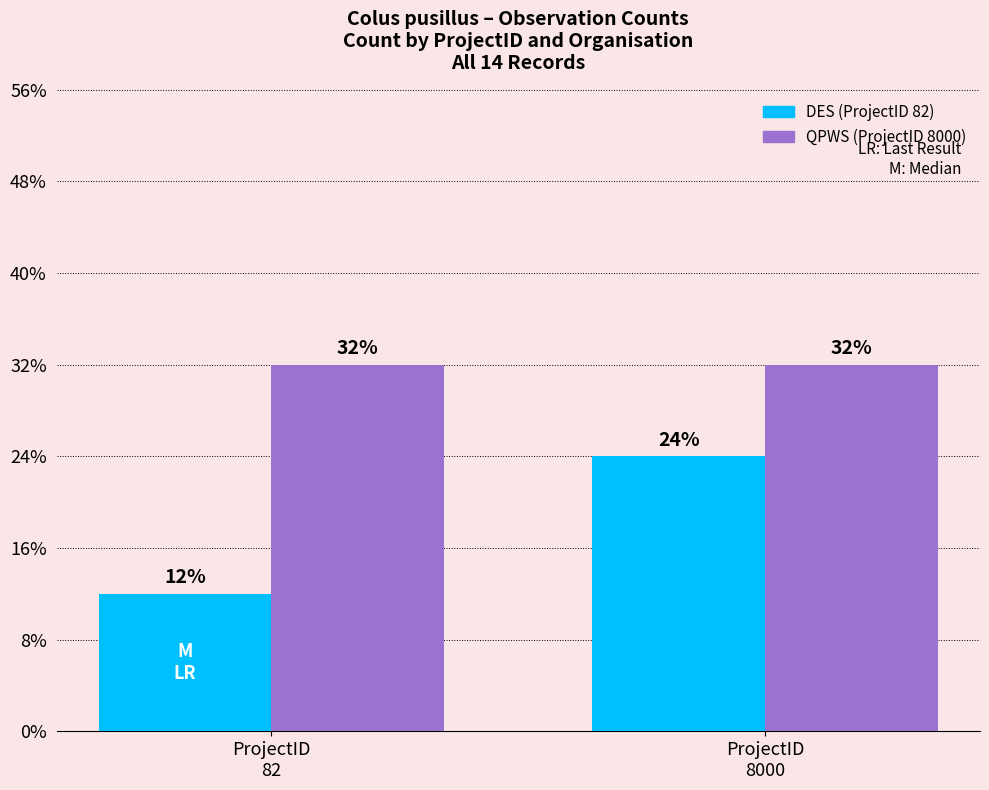

Does the chart contain stacked bars?

No